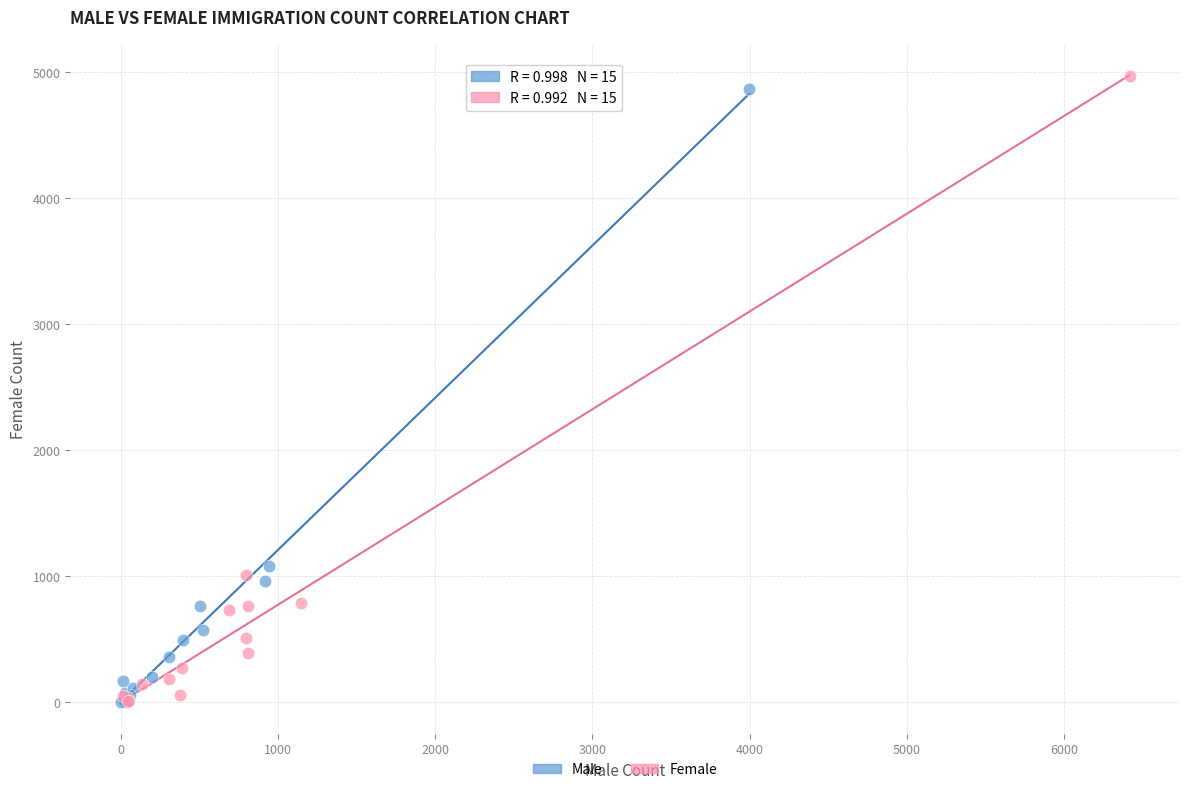

Which series has the largest Y range (max minus min)?

Female